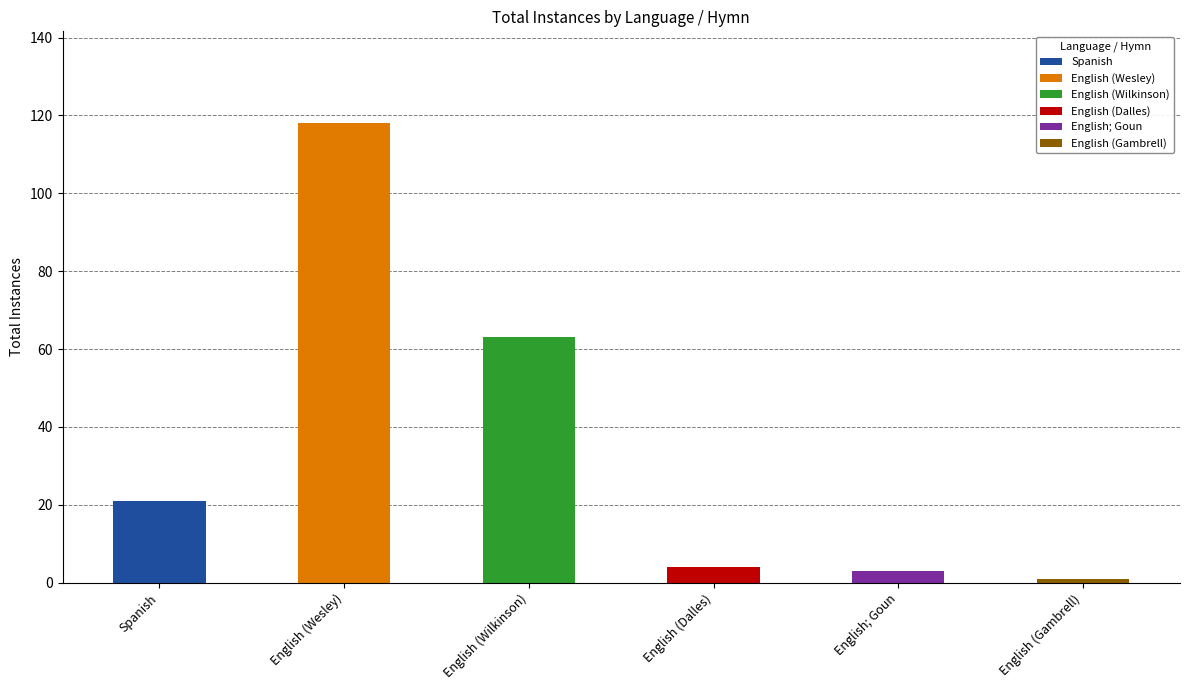

Does the chart contain any negative values?

No